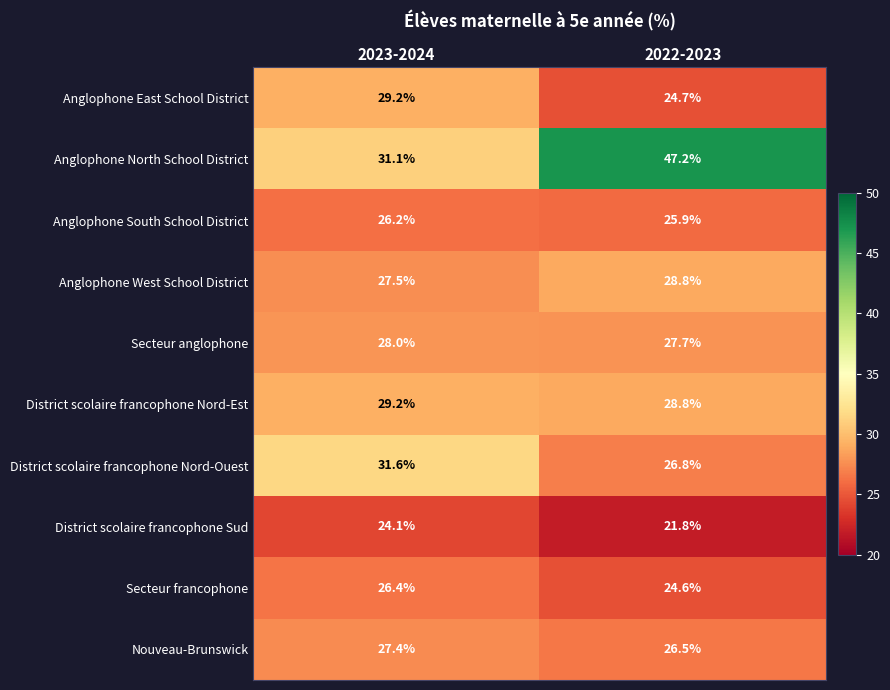

Where does the Anglophone South School District series first go above 26?

2023-2024